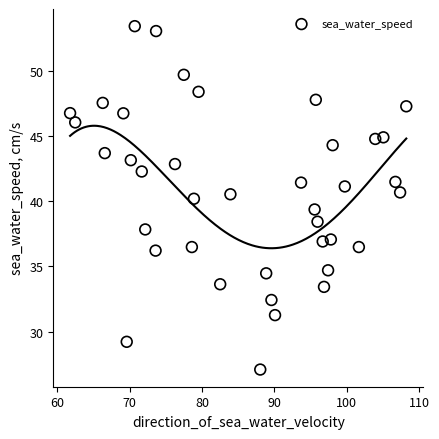

What is the range of Y values (max minus min)?

26.3